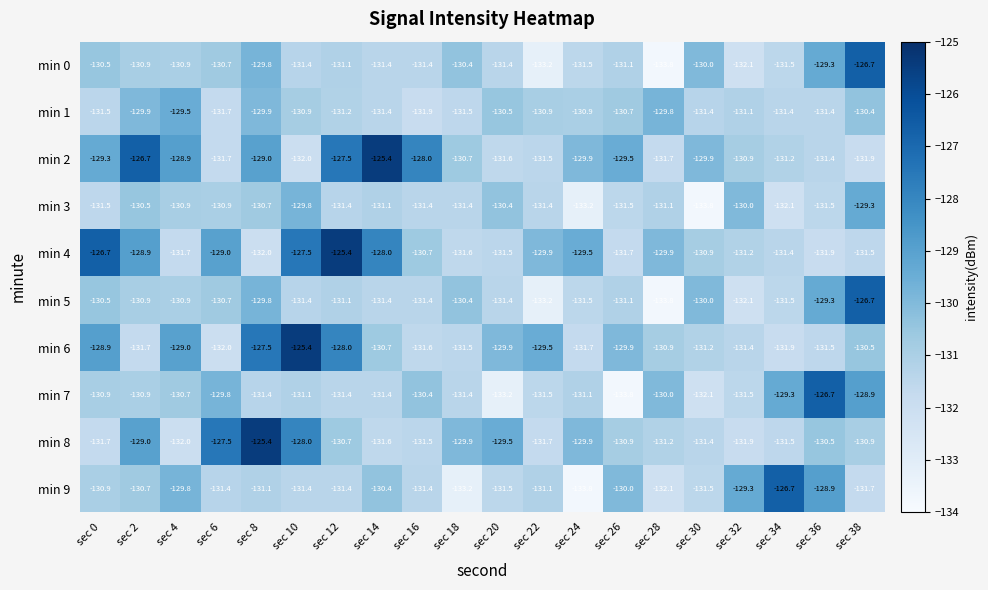

What is the approximate value of min 6 at sec 30?

-131.2